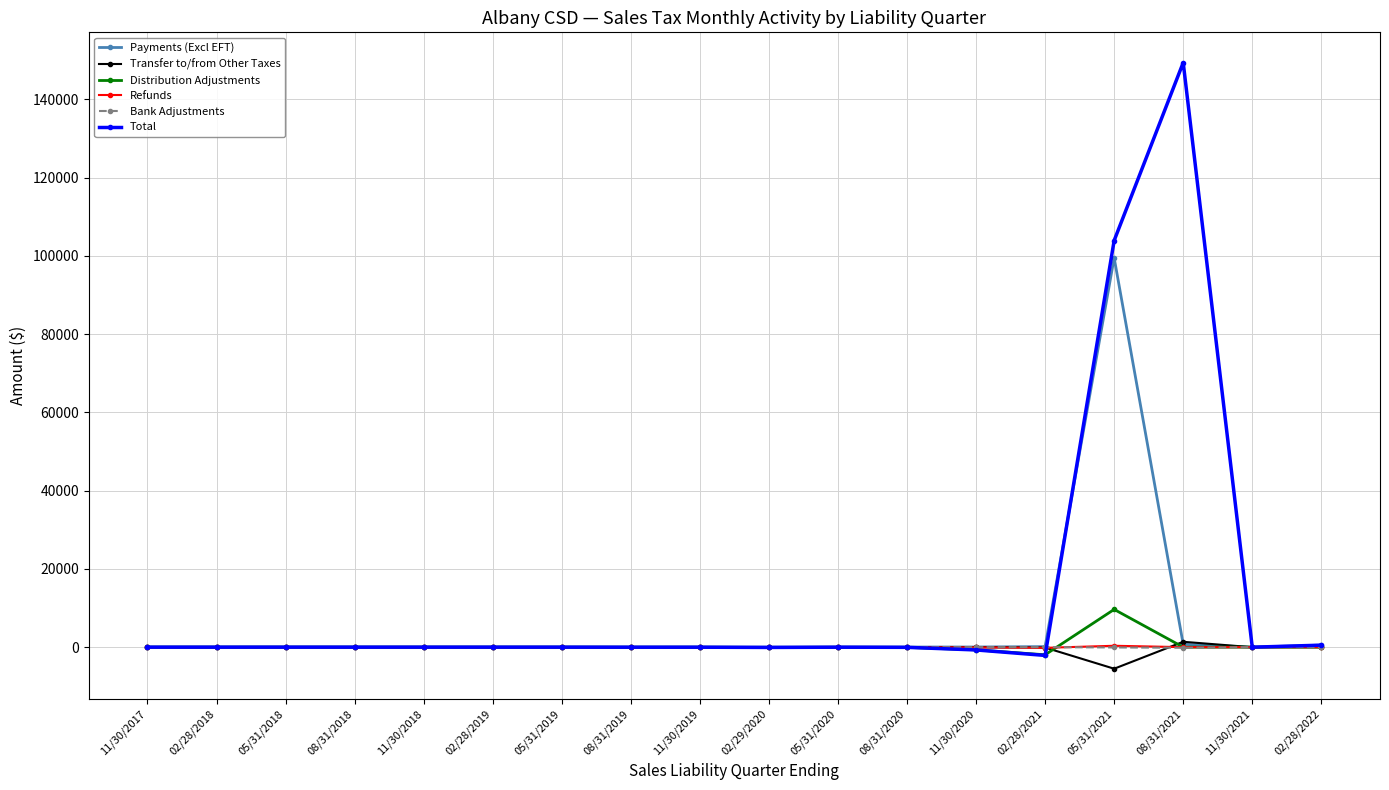

What is the spread (max minus min) of values at 11/30/2018?

2.1